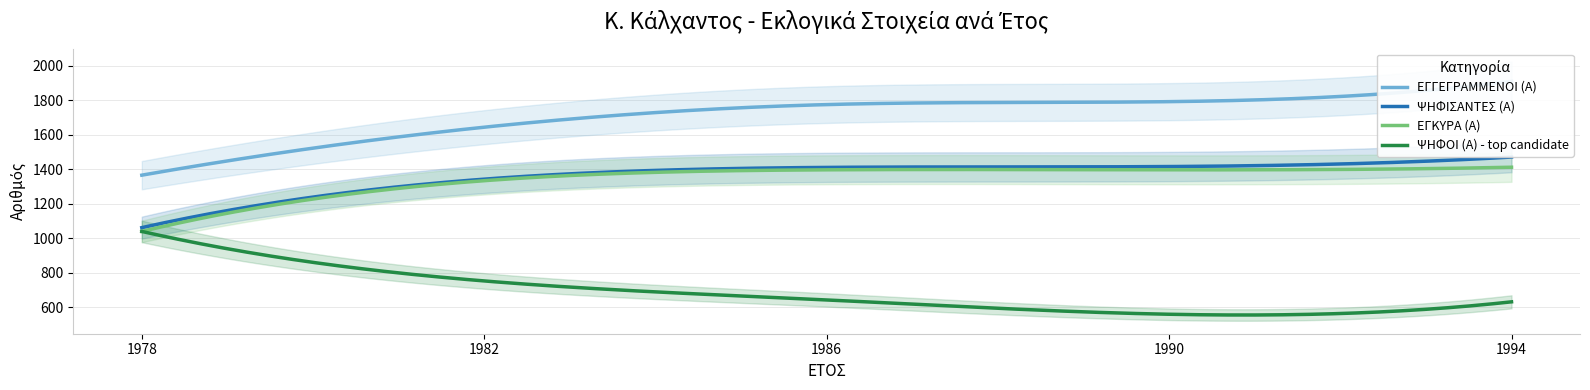

What is the difference between the highest and lowest values at 1978?

326